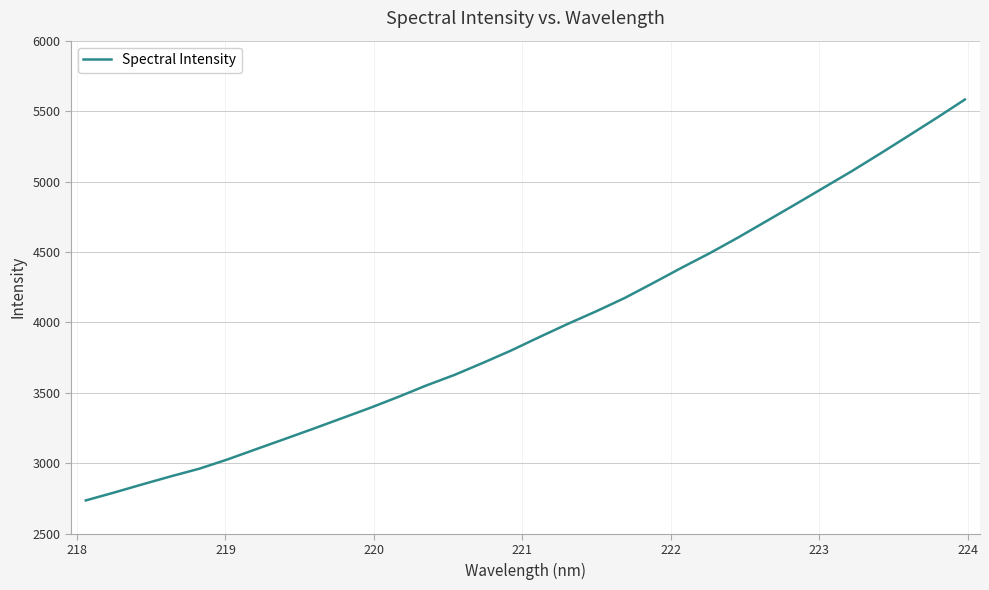

What is the difference between the second highest and minimum values?

2714.0